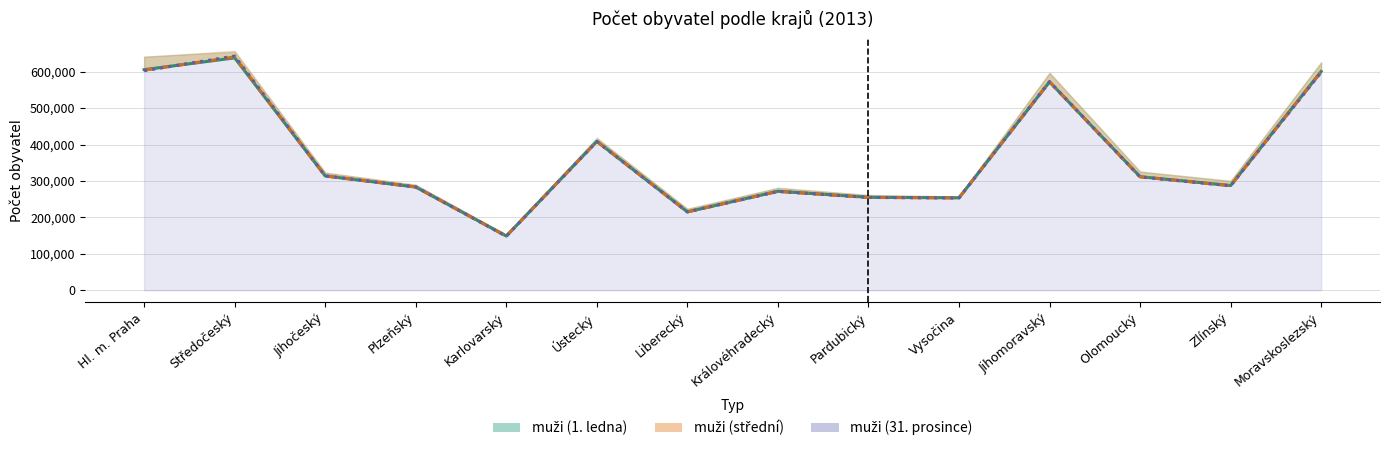

What is the difference between the muži (1. ledna) values at Jihočeský and Jihomoravský?

258369